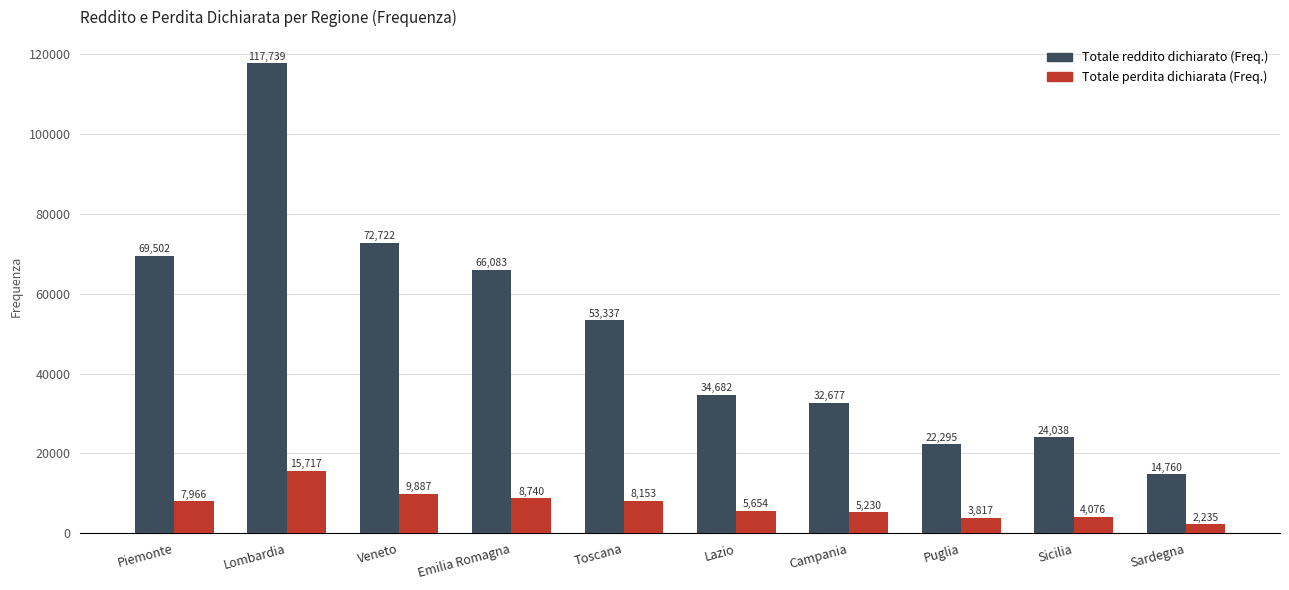

Which series has the widest spread of values?

Totale reddito dichiarato (Freq.)